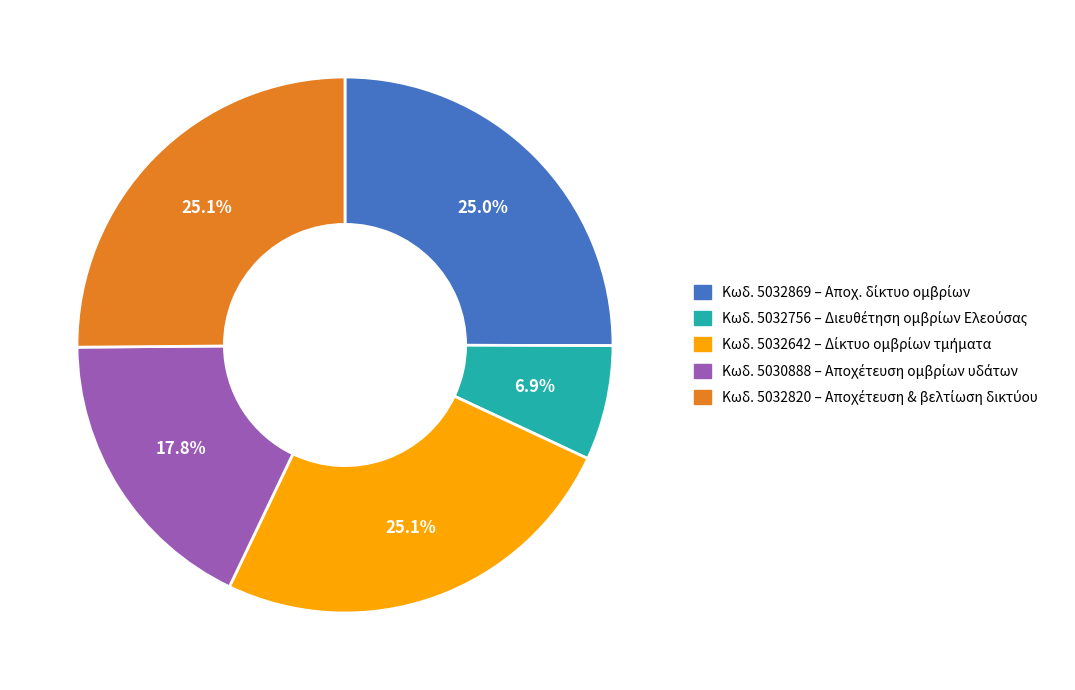

Is there any slice that represents more than half of the pie?

No